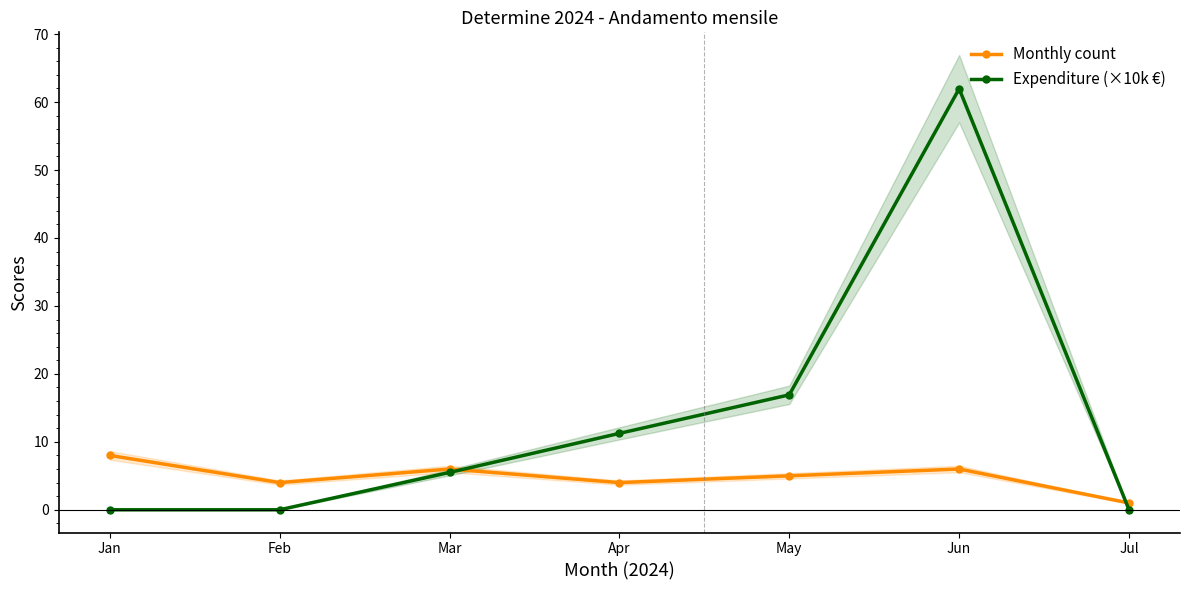

What is the maximum value shown in the chart?

62.0